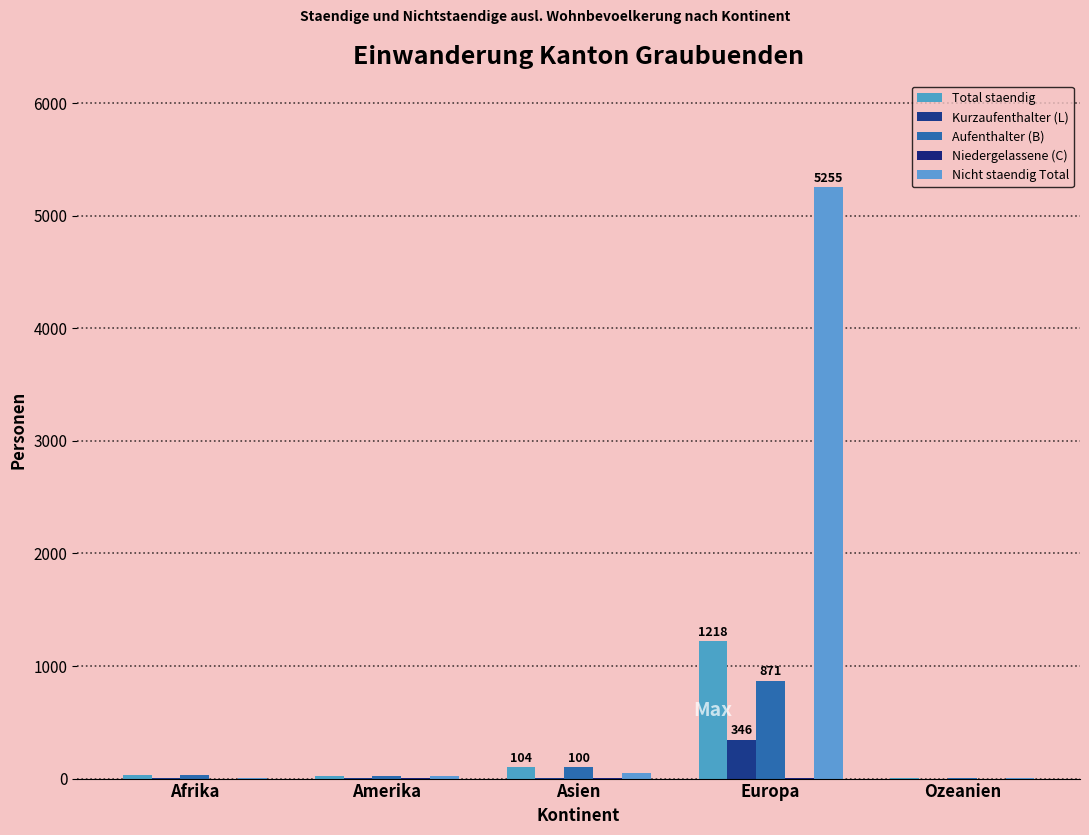

Count the number of data series in this chart.

5